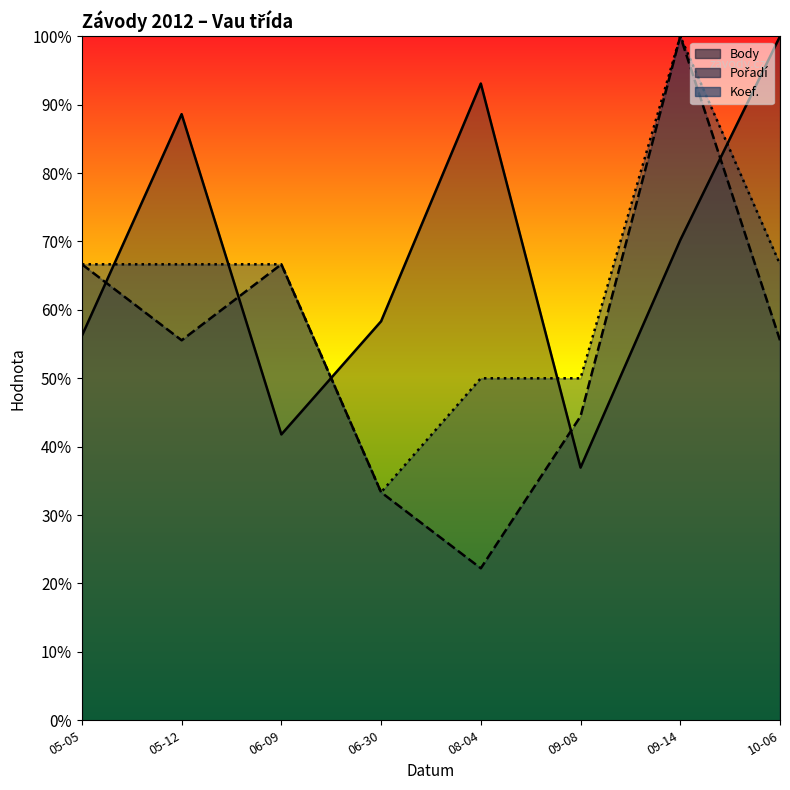

Where is the first local minimum for Pořadí?

05-12